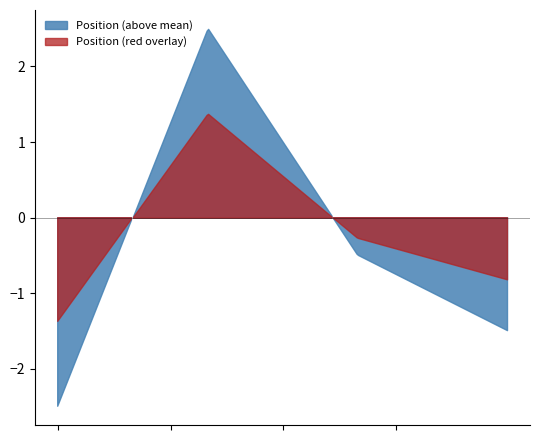

Does the chart have visible grid lines?

No